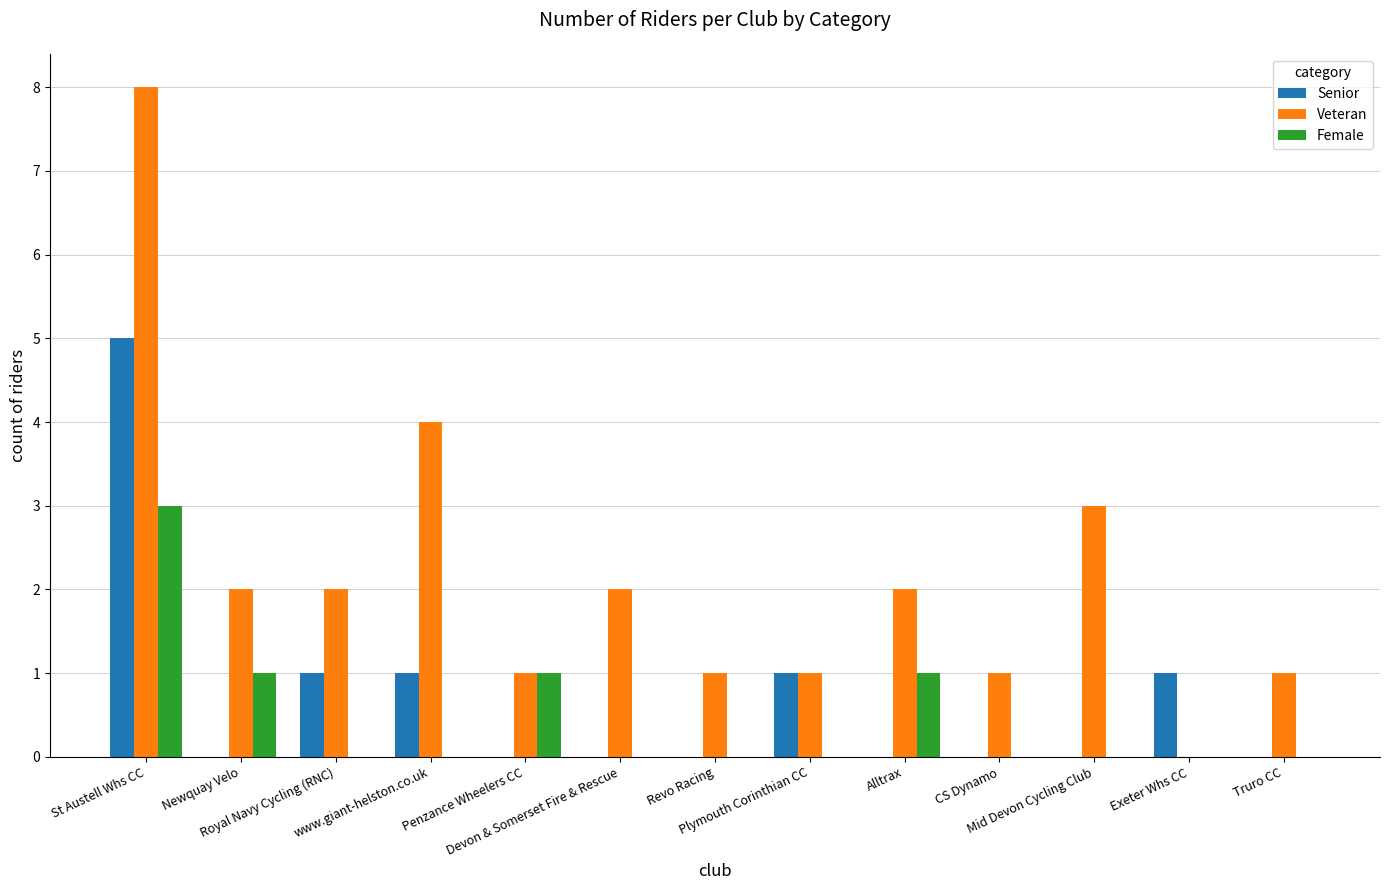

The Senior series shows 1 at www.giant-helston.co.uk. True or false?

True